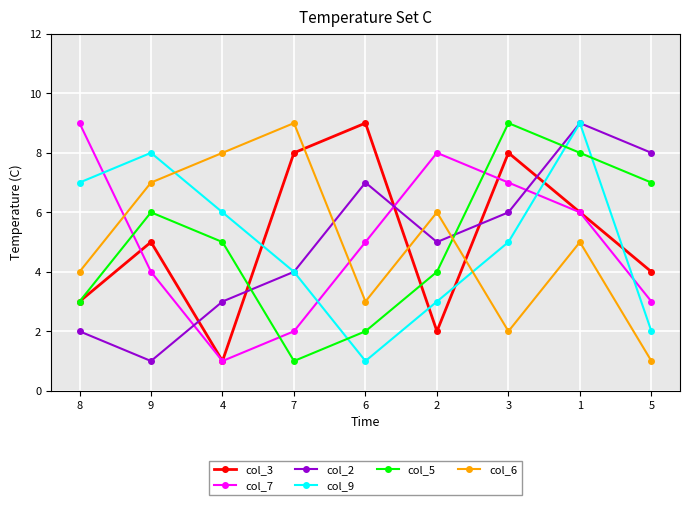

What is the greatest value displayed?

9